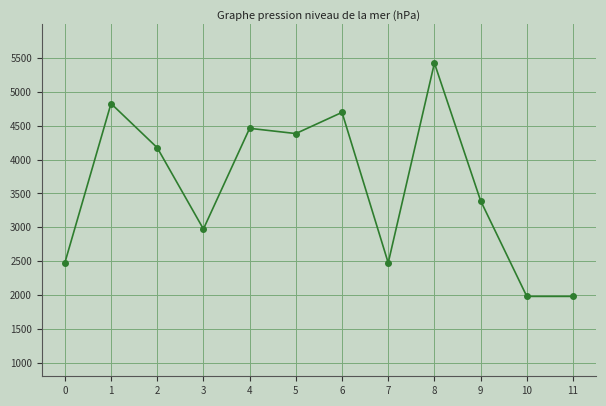

At which category does the data reach its first local valley?

3